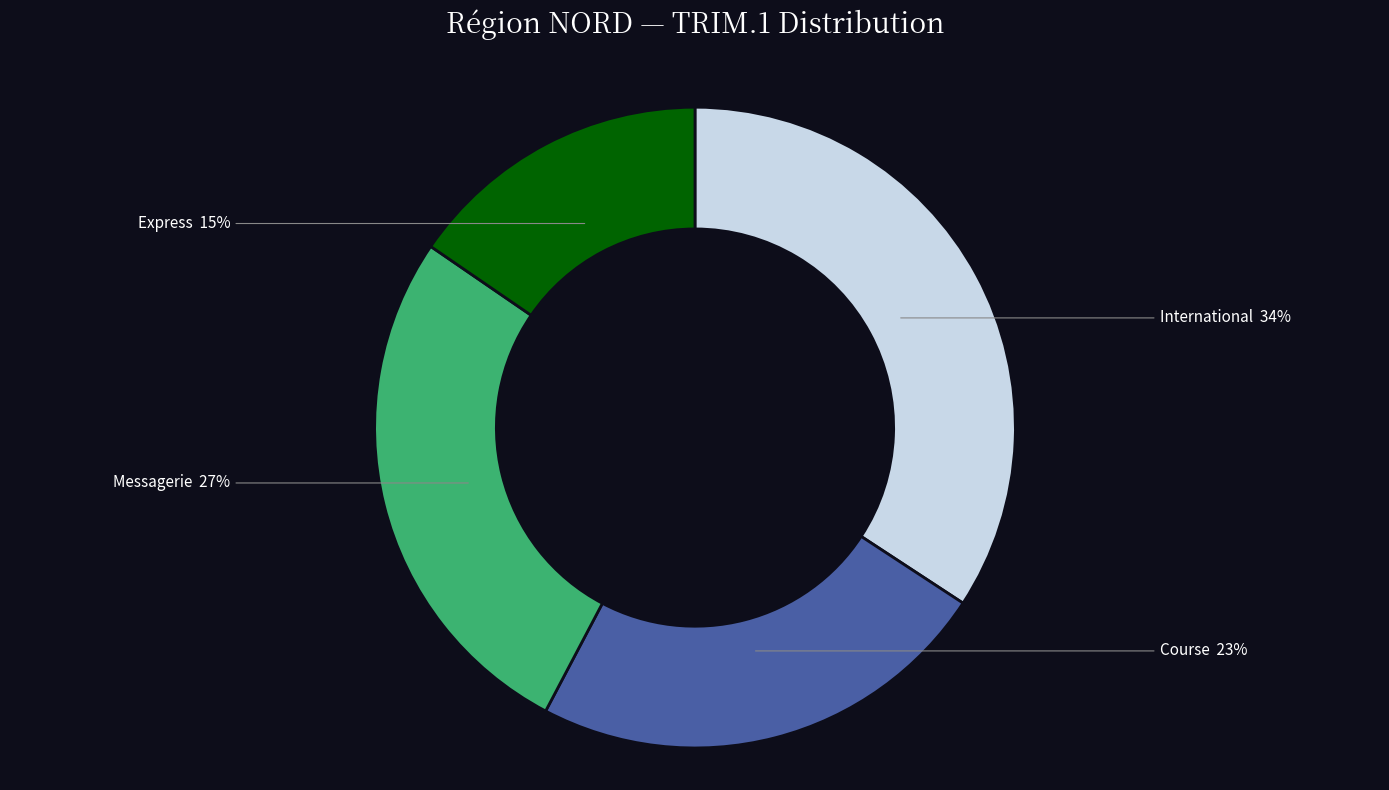

Between Express and International, which is larger?

International